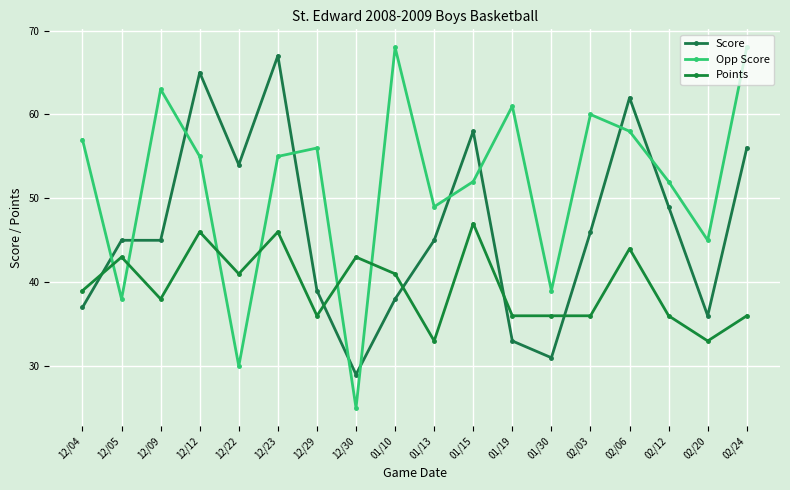

What is the minimum value shown in the chart?

25